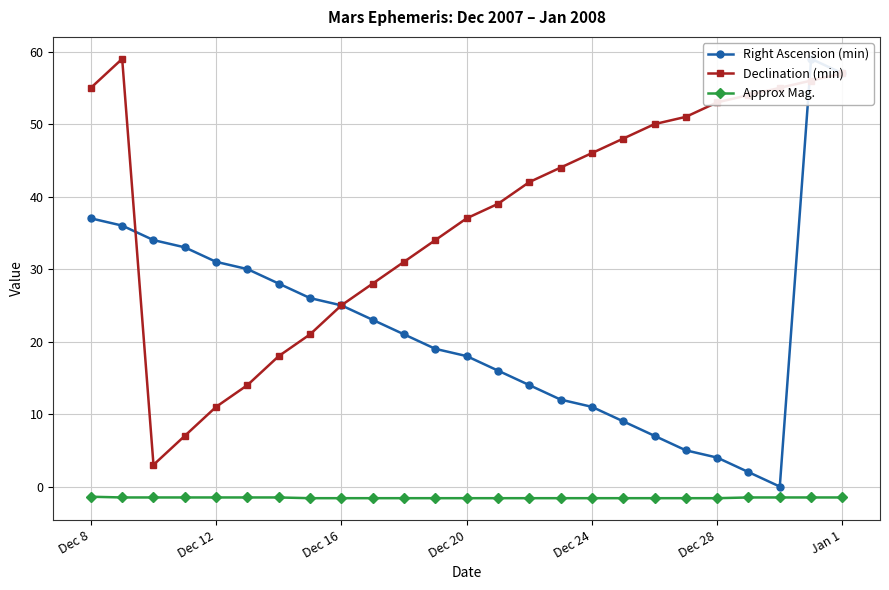

What position from the left is Dec 8?

1